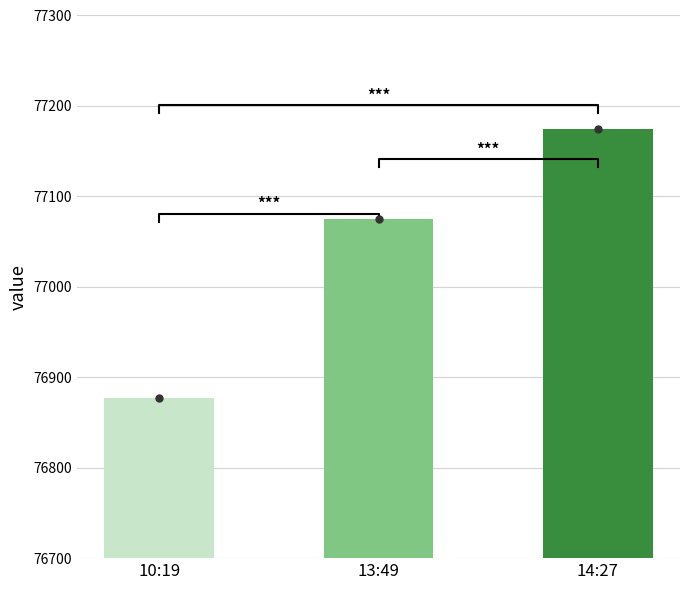

What is the difference between the maximum and minimum values?

298.0